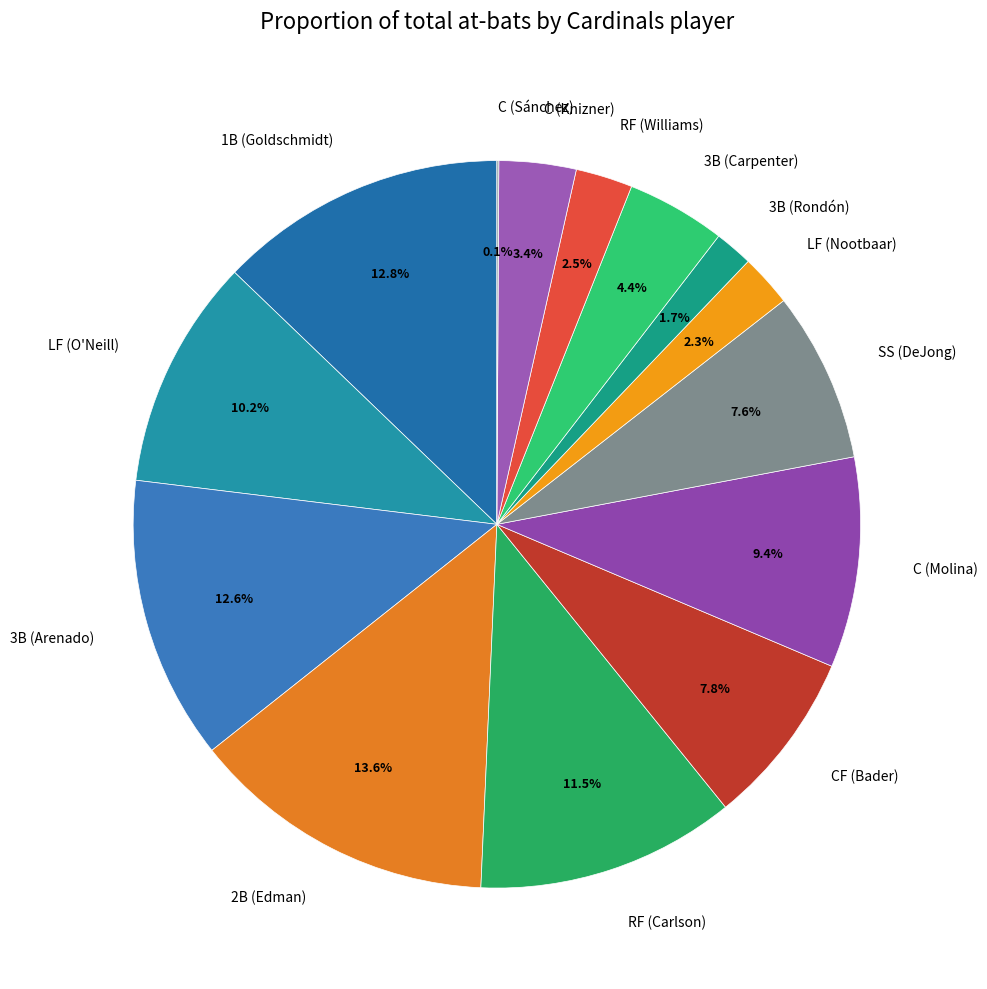

To the nearest percent, what is the average slice percentage?

7%